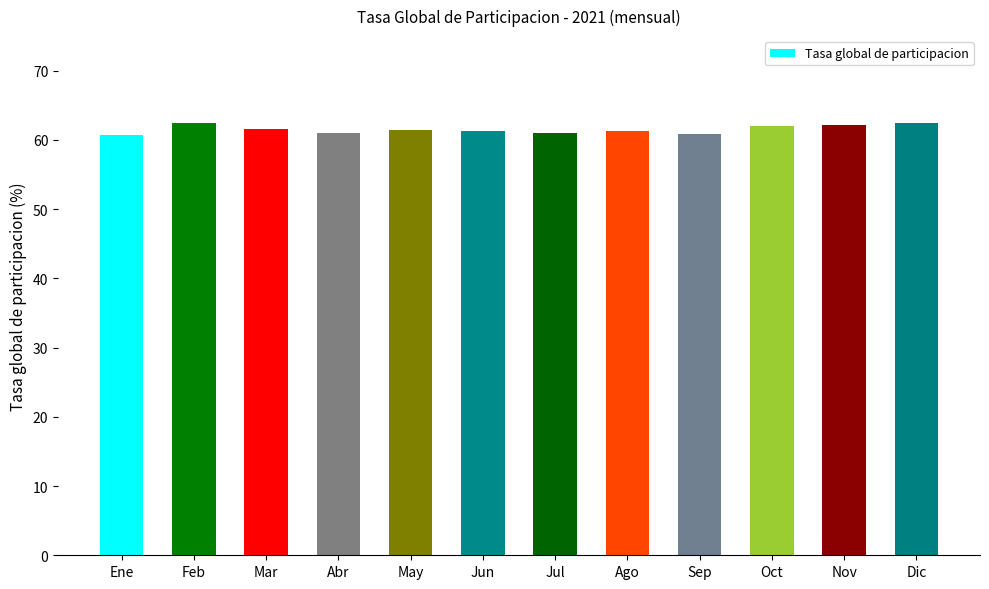

Are the bars grouped side by side (vs. stacked)?

No